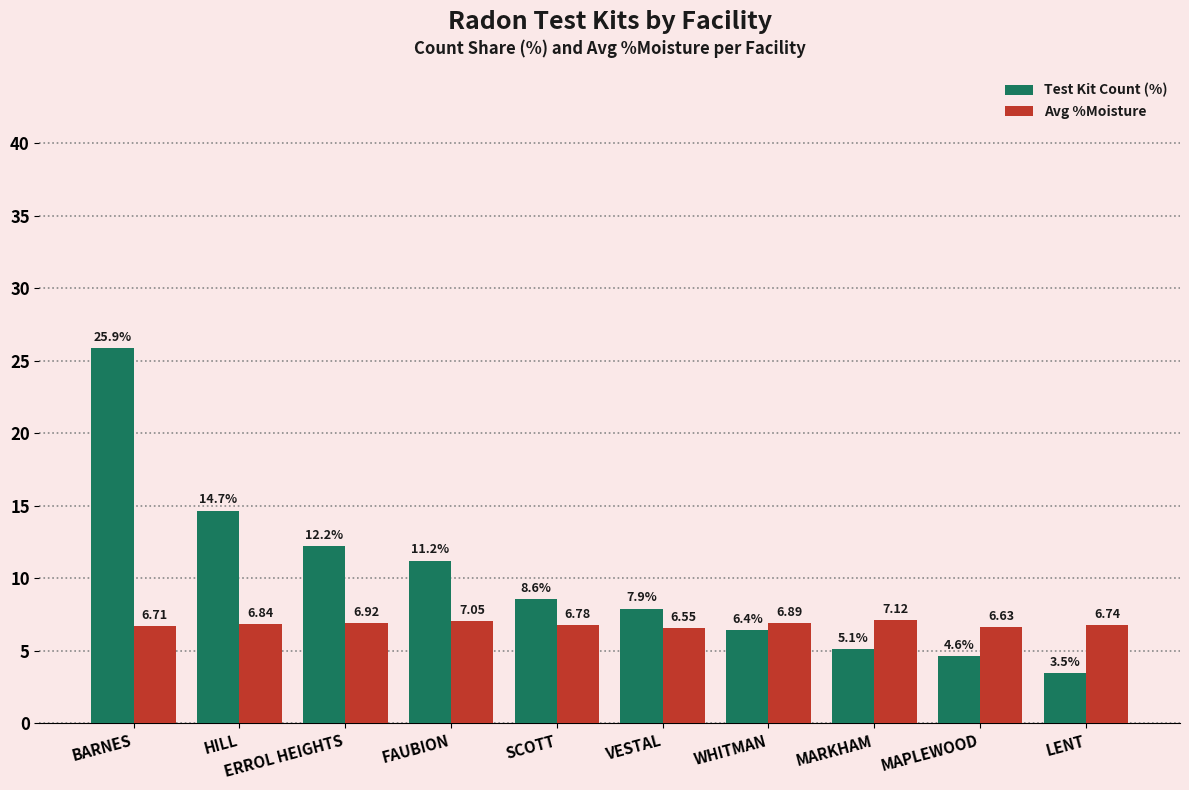

Read the Test Kit Count (%) value at HILL.

14.7